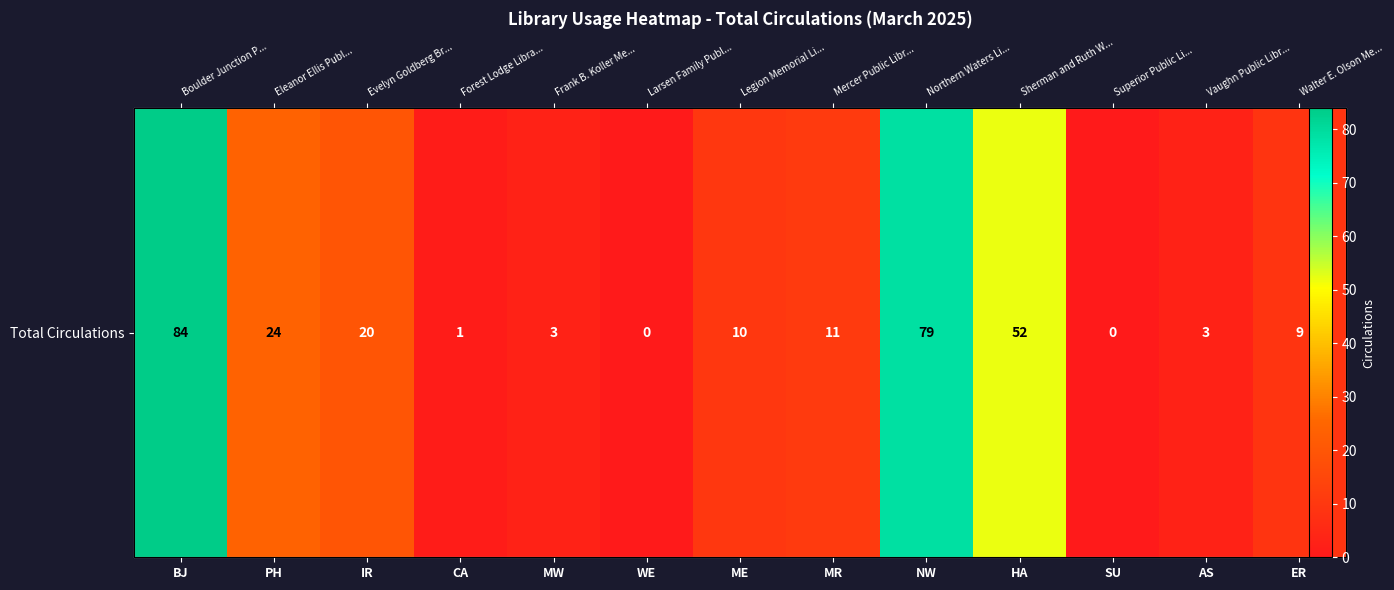

Reading left to right, what are all the values shown in this chart?

84	24	20	1	3	0	10	11	79	52	0	3	9